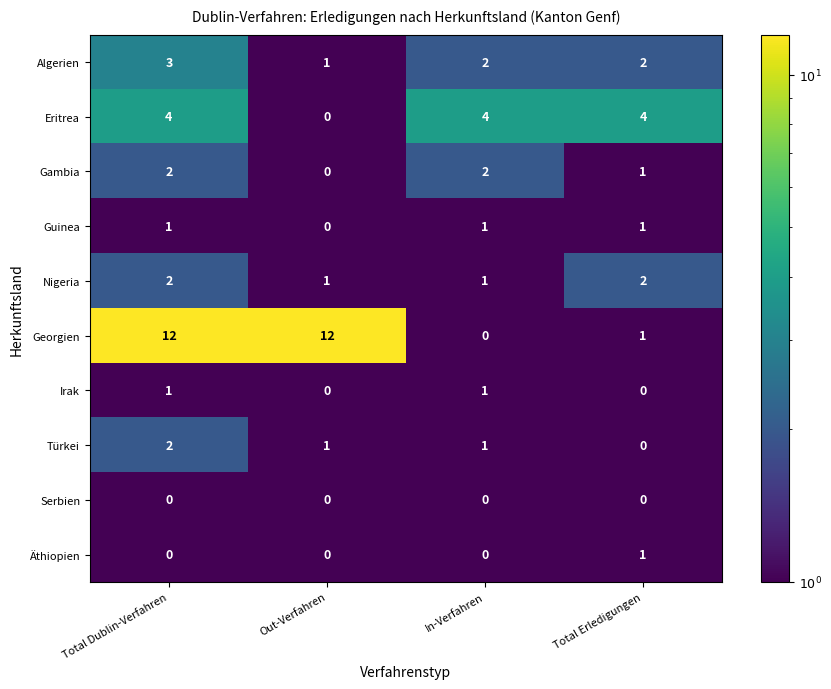

Which series has the largest total across all categories?

Georgien